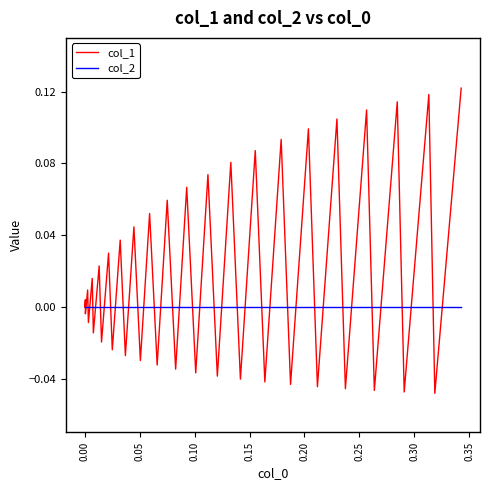

Which series has the widest spread of values?

col_1